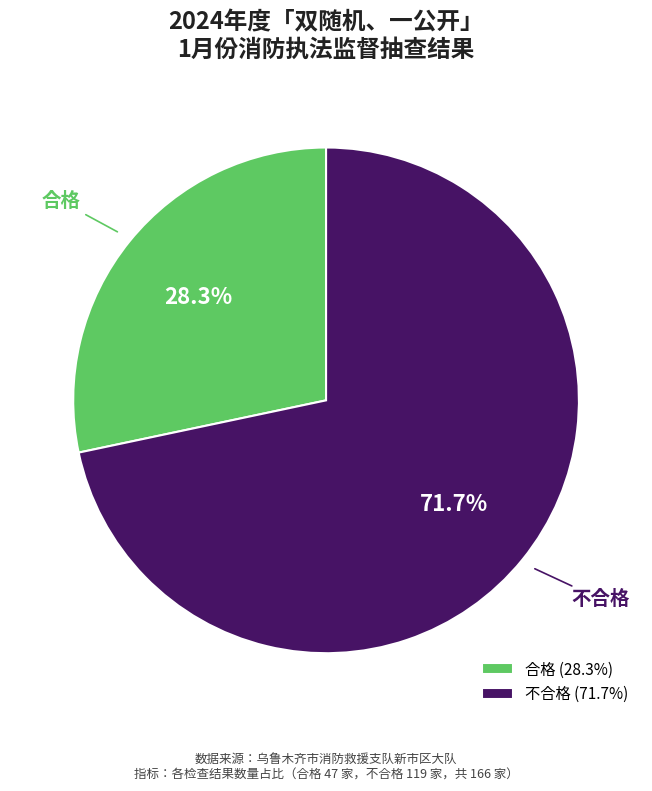

To the nearest percent, what percentage of the pie is 不合格?

71%